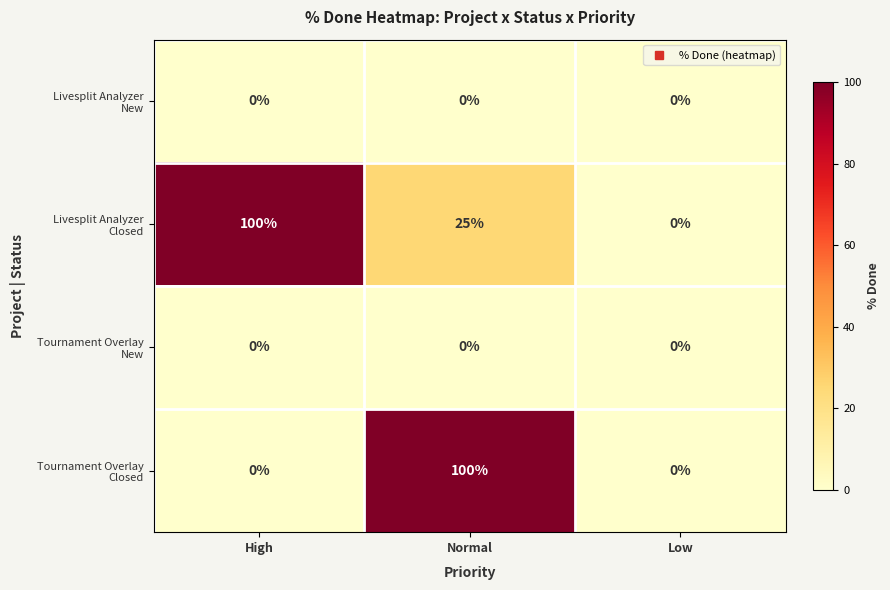

What is the greatest value displayed?

100